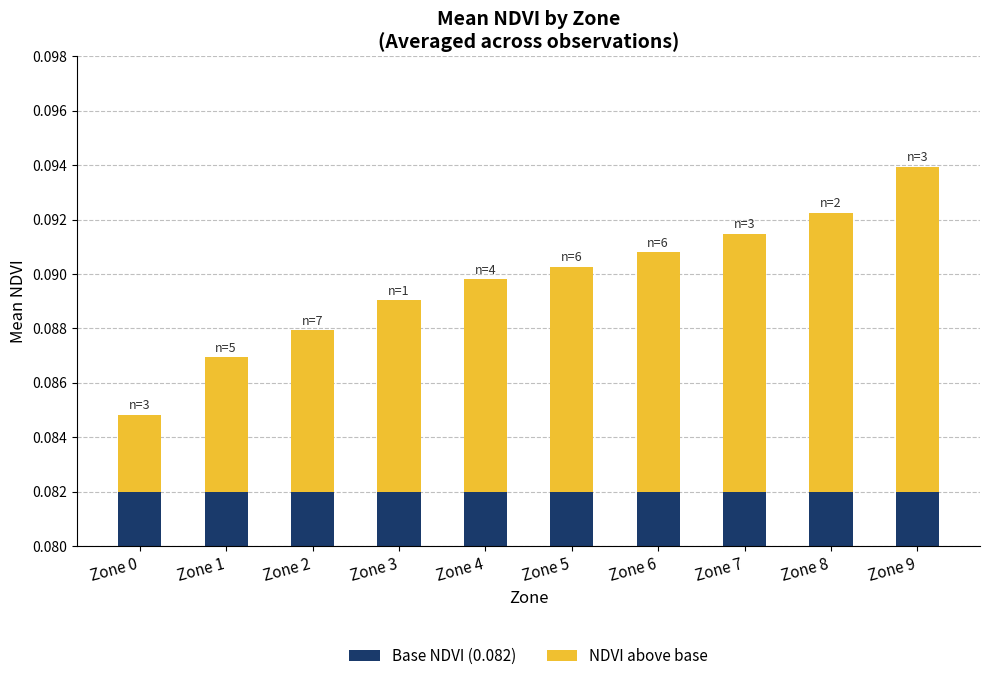

Read the Base NDVI (0.082) value at Zone 9.

0.1